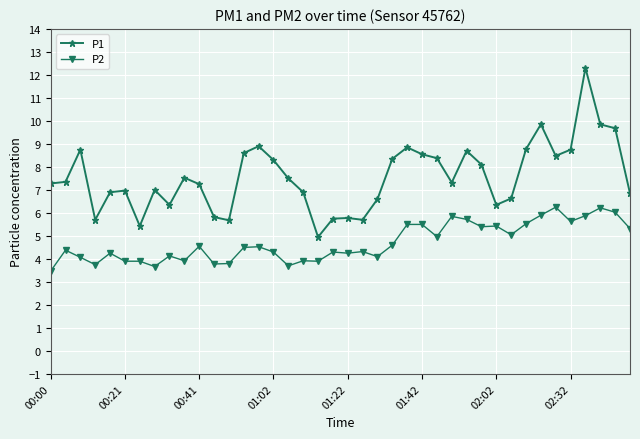

Which series has the largest total across all categories?

P1